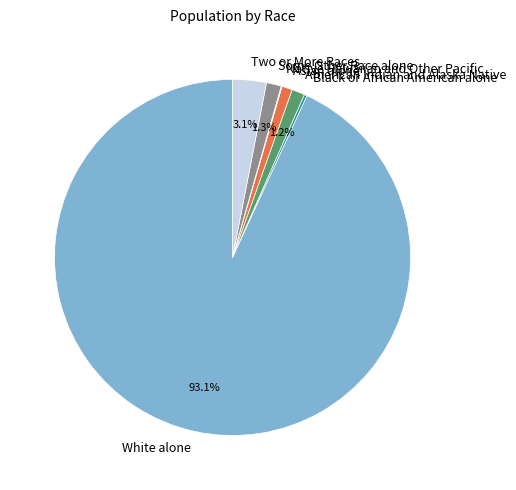

To the nearest percent, what portion does White alone represent?

93%